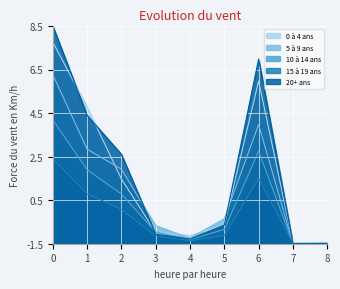

How many negative values does the 20+ ans series have?

5